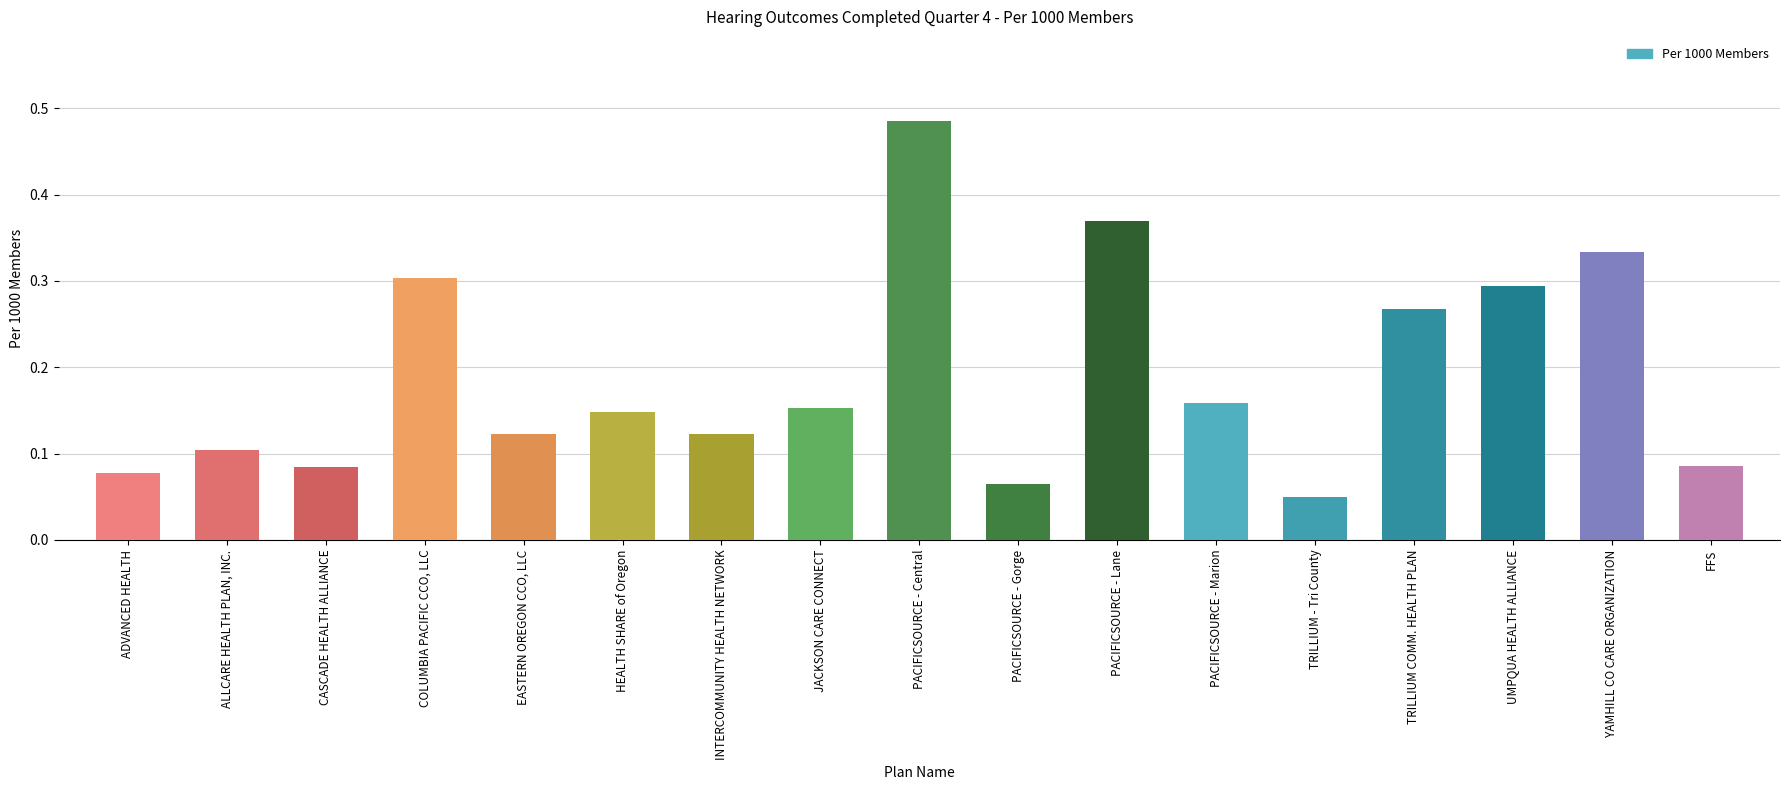

Rank the categories by value from lowest to highest.

TRILLIUM - Tri County, PACIFICSOURCE - Gorge, ADVANCED HEALTH, CASCADE HEALTH ALLIANCE, FFS, ALLCARE HEALTH PLAN, INC., EASTERN OREGON CCO, LLC, INTERCOMMUNITY HEALTH NETWORK, HEALTH SHARE of Oregon, JACKSON CARE CONNECT, PACIFICSOURCE - Marion, TRILLIUM COMM. HEALTH PLAN, UMPQUA HEALTH ALLIANCE, COLUMBIA PACIFIC CCO, LLC, YAMHILL CO CARE ORGANIZATION, PACIFICSOURCE - Lane, PACIFICSOURCE - Central